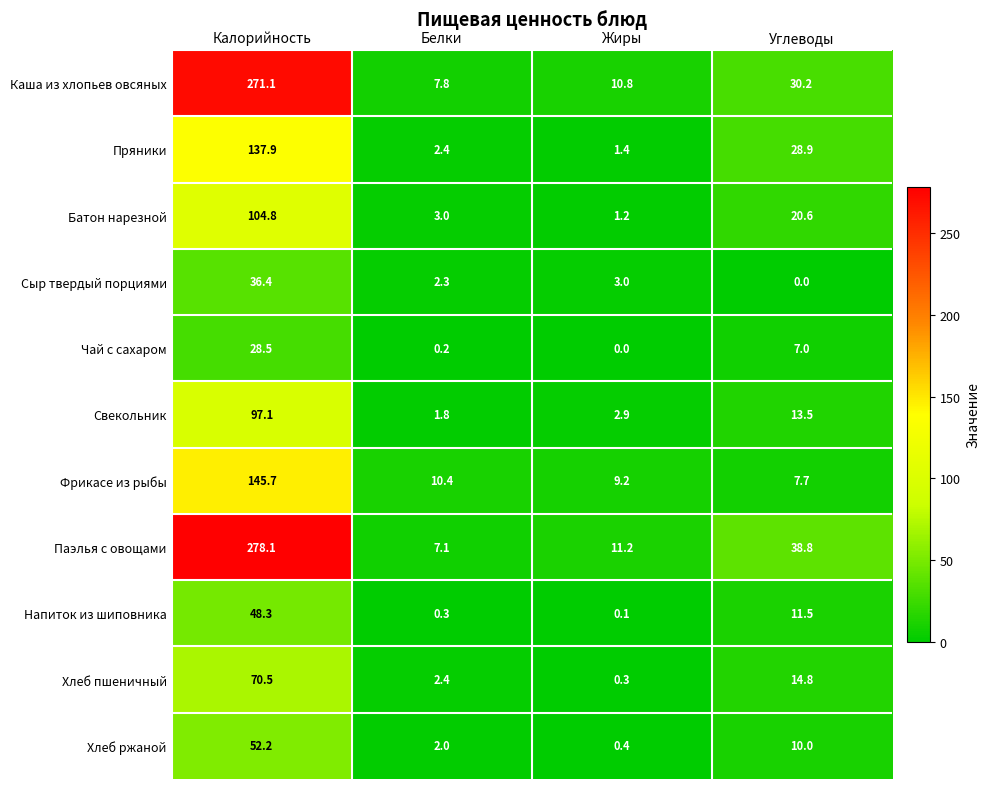

The value of Напиток из шиповника at Жиры is 0.1. True or false?

True